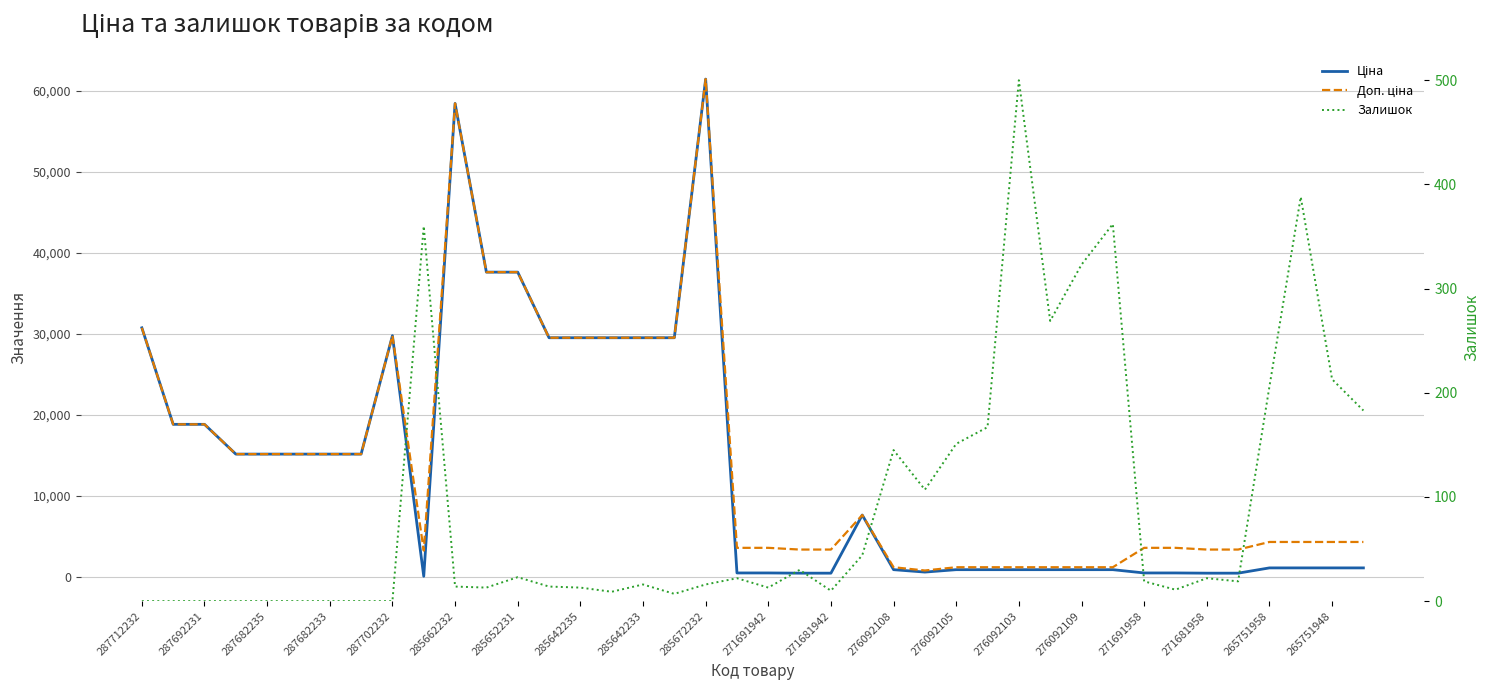

At 35, list the series in order from smallest to largest.

Залишок, Ціна, Доп. ціна